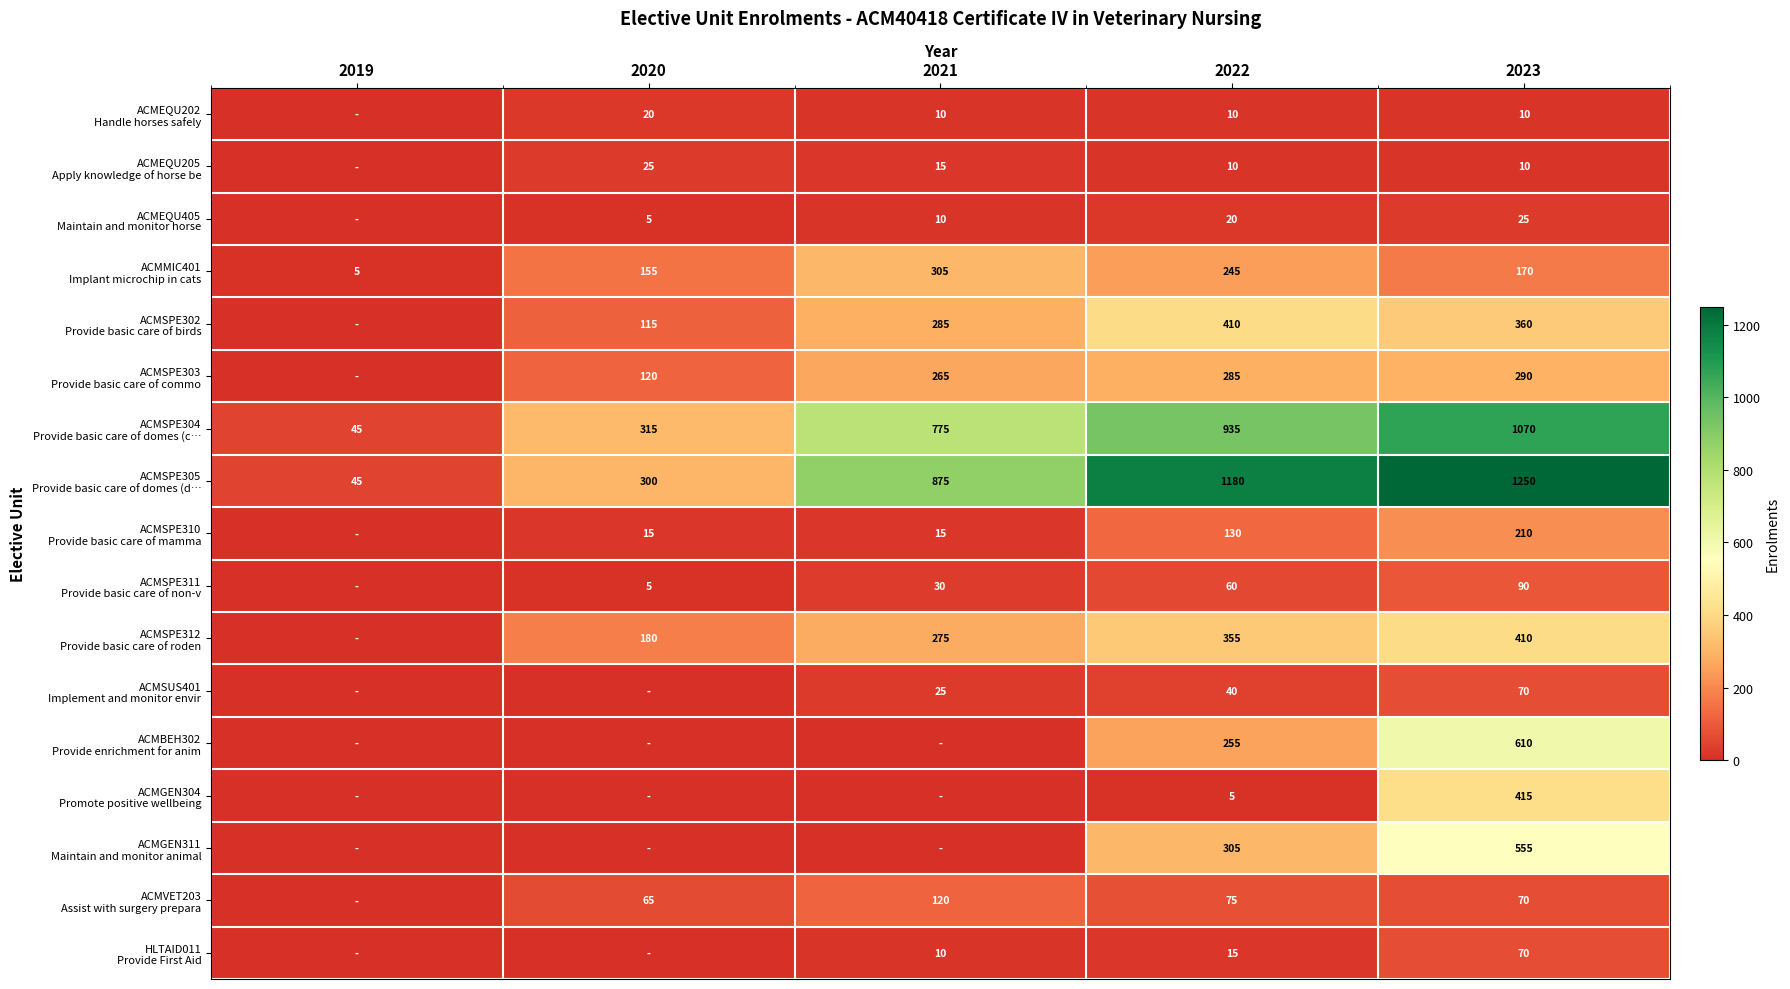

At how many categories does at least one series exceed 103?

4